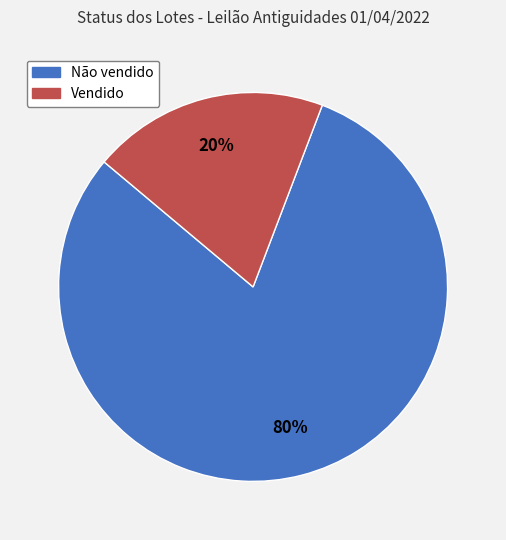

Which has a higher value, Vendido or Não vendido?

Não vendido